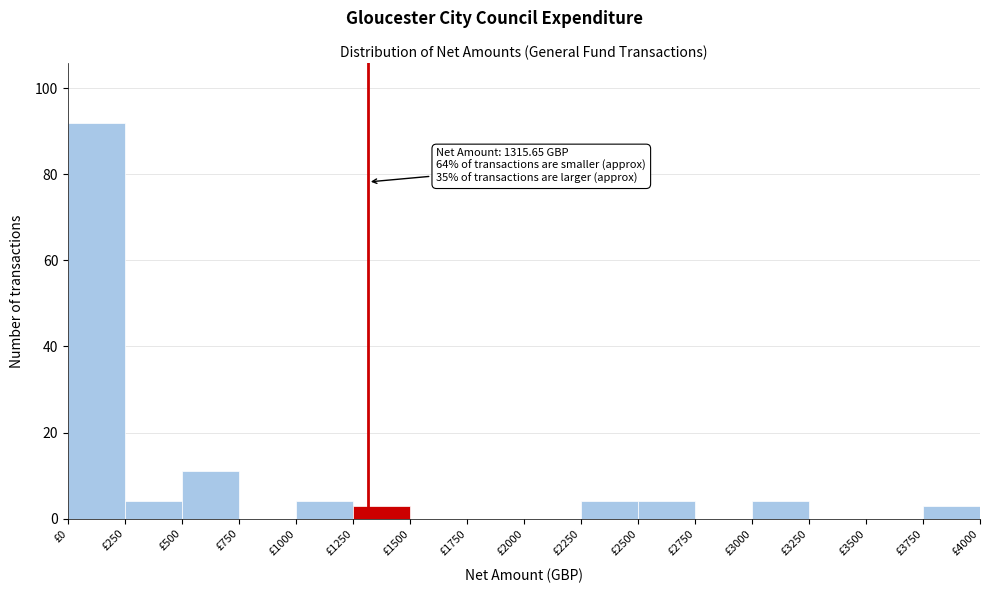

Over which range of the x-axis is the bar tallest?

0 to 250